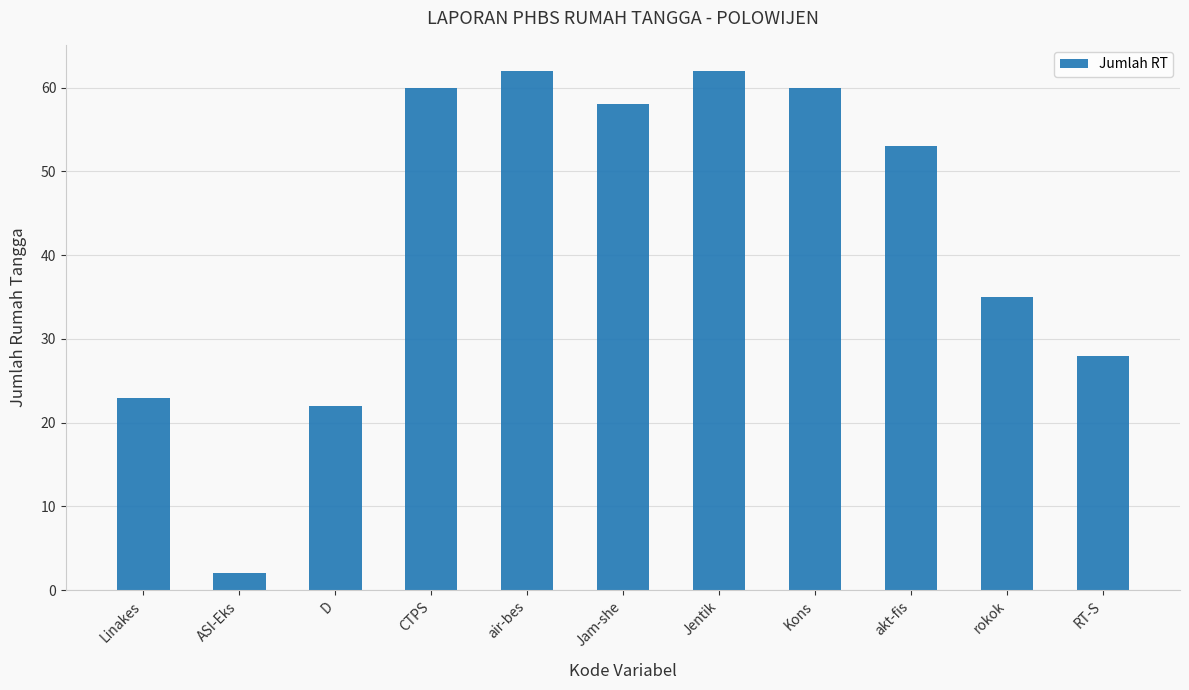

What is the minimum value shown in the chart?

2